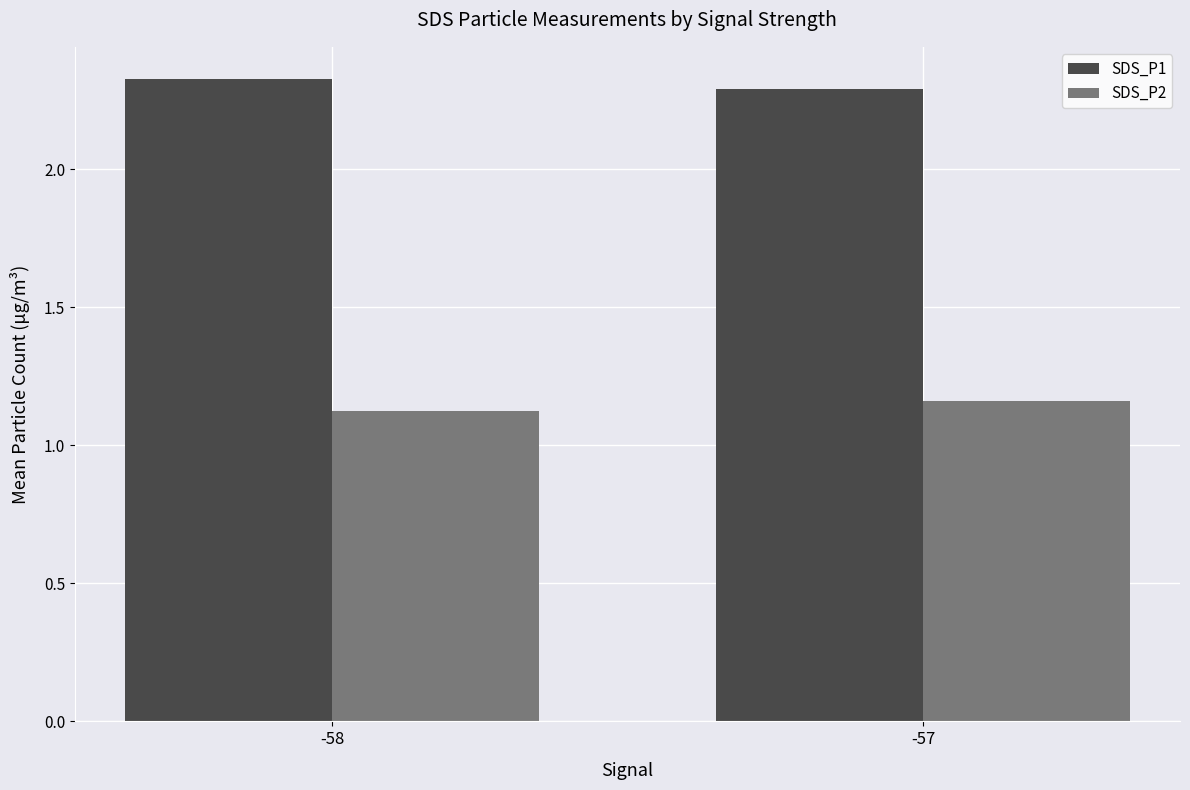

What is the sum of the SDS_P1 values at -58 and -57?

4.6